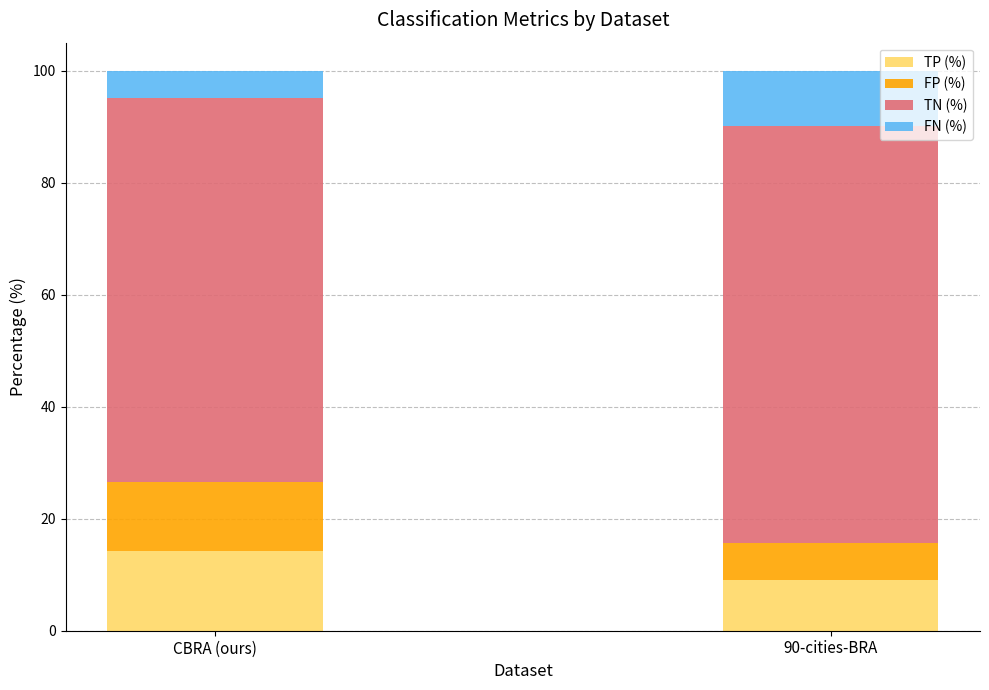

What is the total value across all series at 90-cities-BRA?

100.0